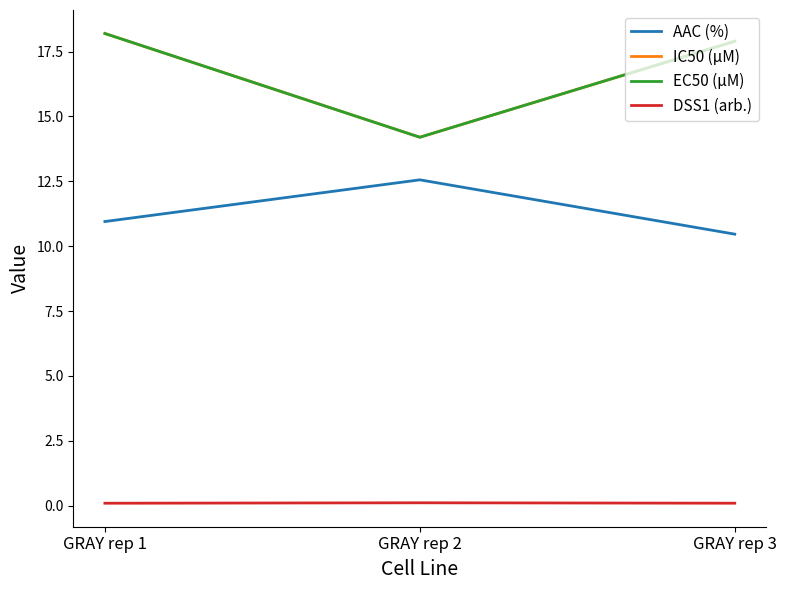

What is the value of the IC50 (µM) point at the 1st from the left?

18.2